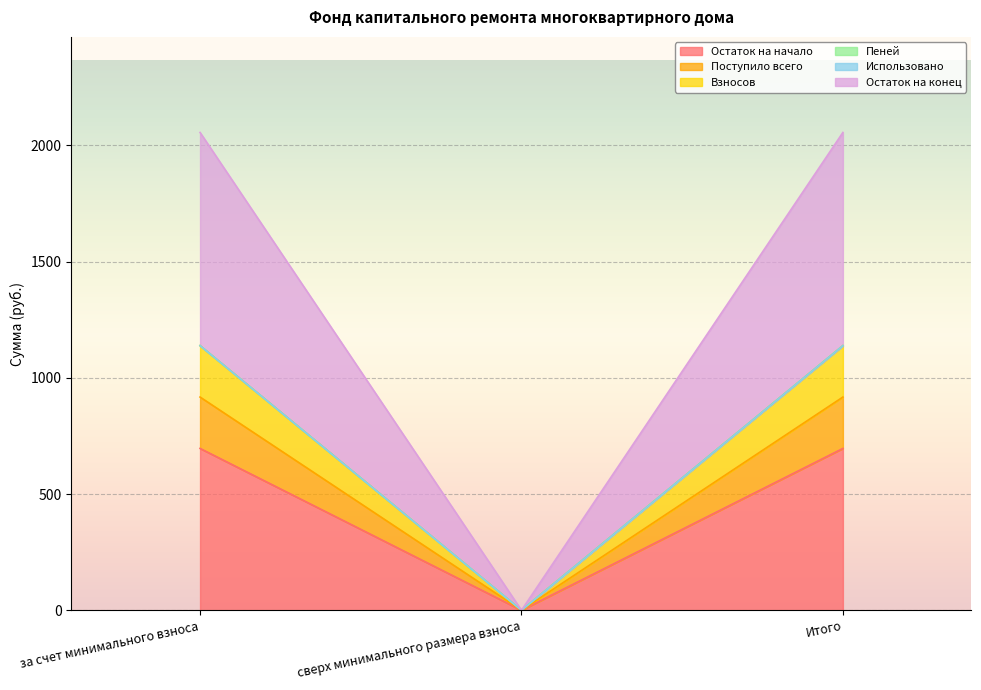

What is the highest value of the Остаток на начало series?

696.3